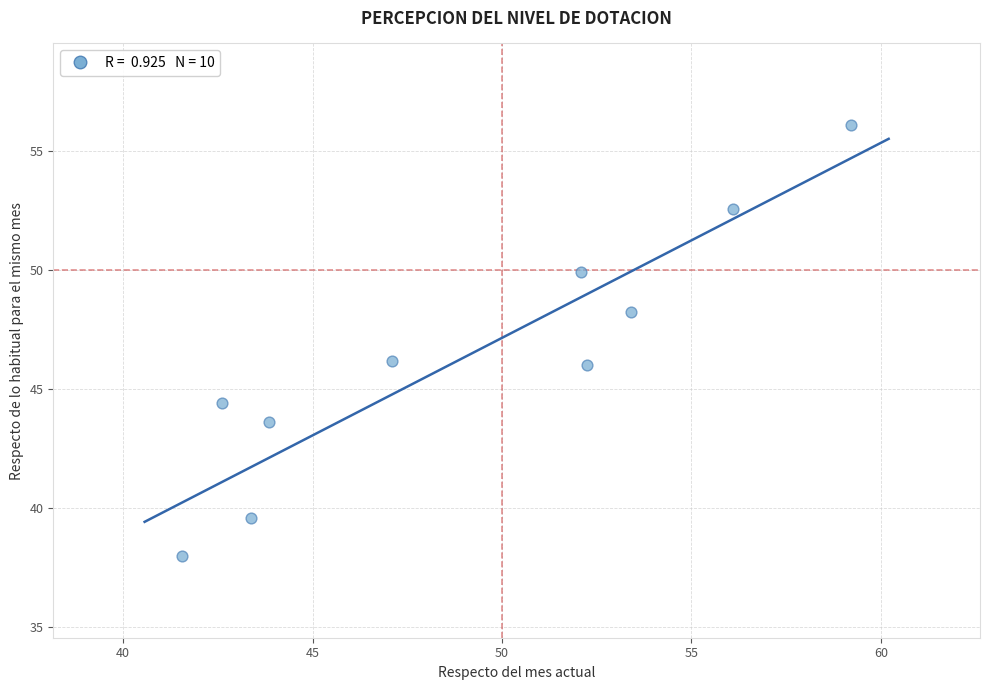

What is the average X value?

49.2